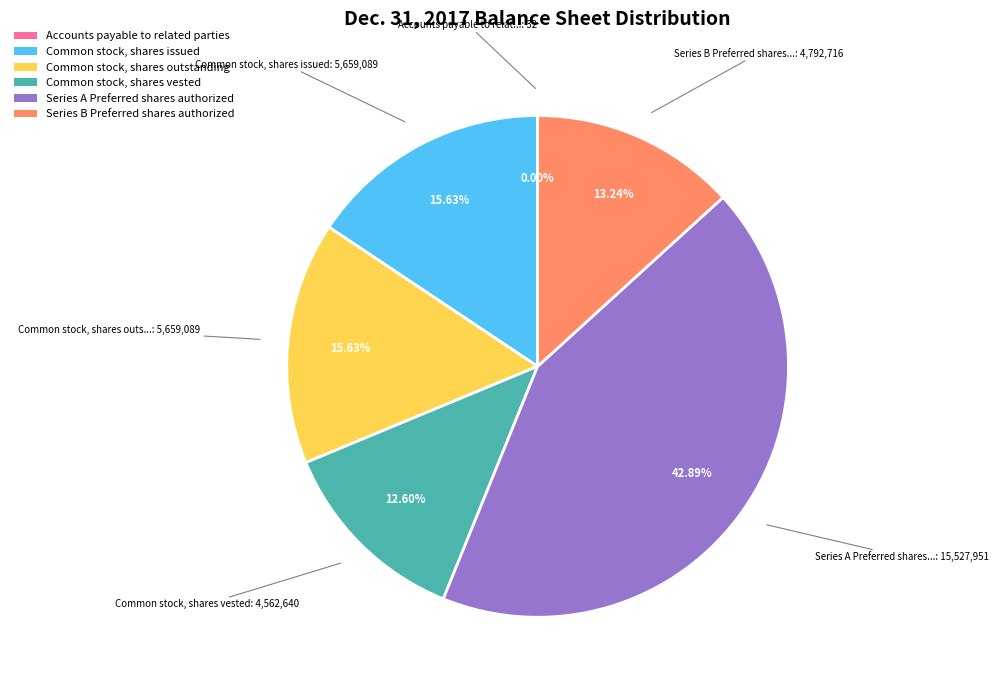

To the nearest percent, what is the average slice percentage?

17%